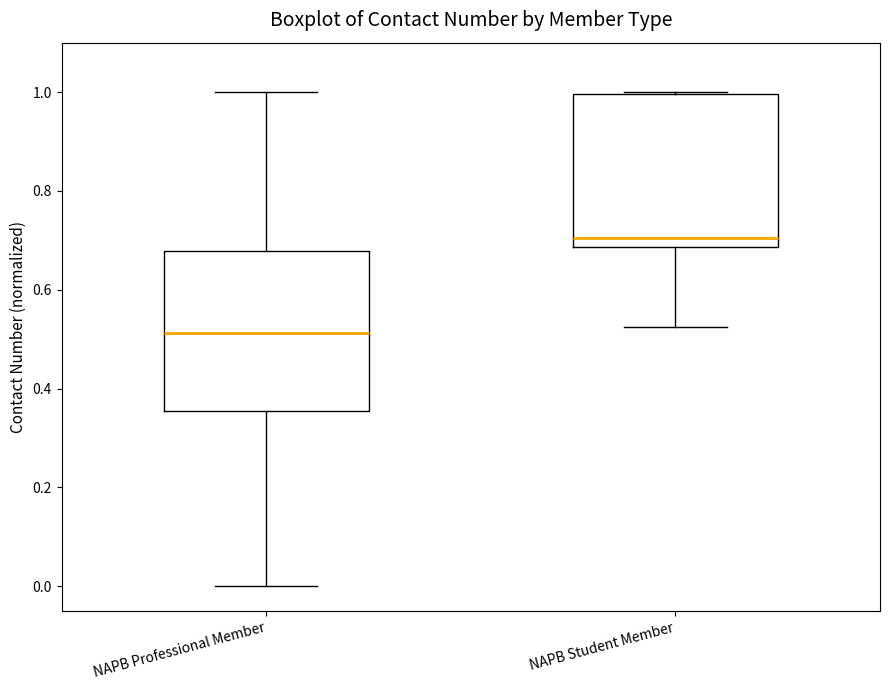

Where does the median line of the box for NAPB Student Member sit on the y-axis? The values are not printed on the chart, so give them approximately, as read against the axis.

0.70